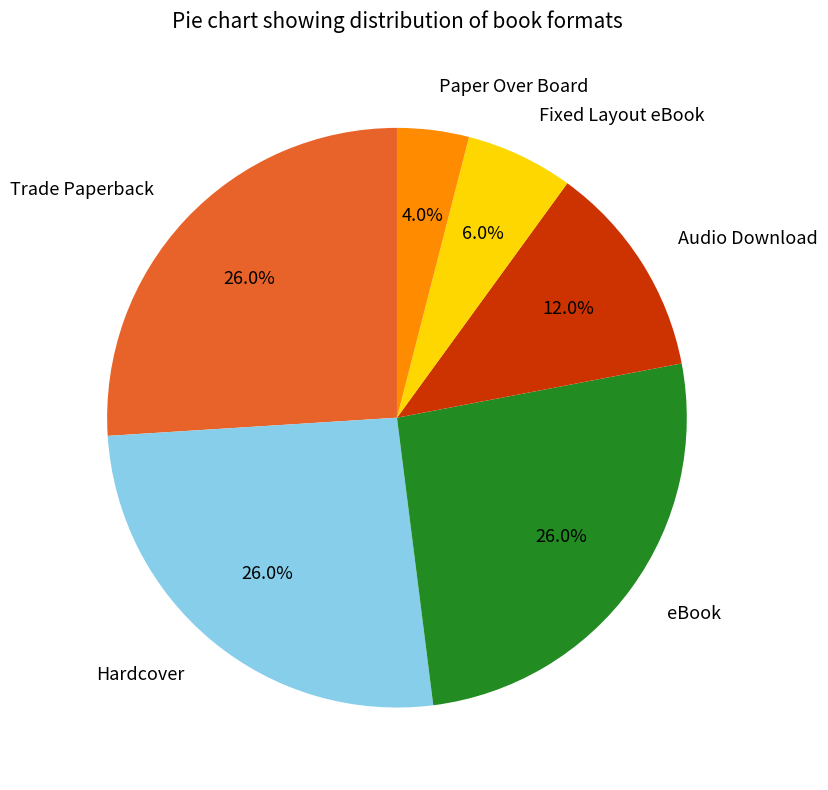

What percentage is NOT represented by Fixed Layout eBook?

94.0%